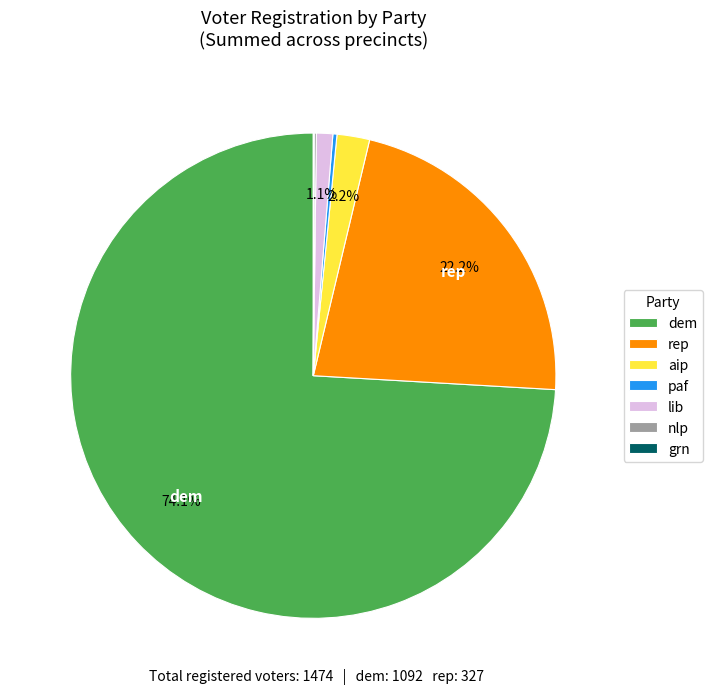

What is the total percentage of aip and rep?

24.4%